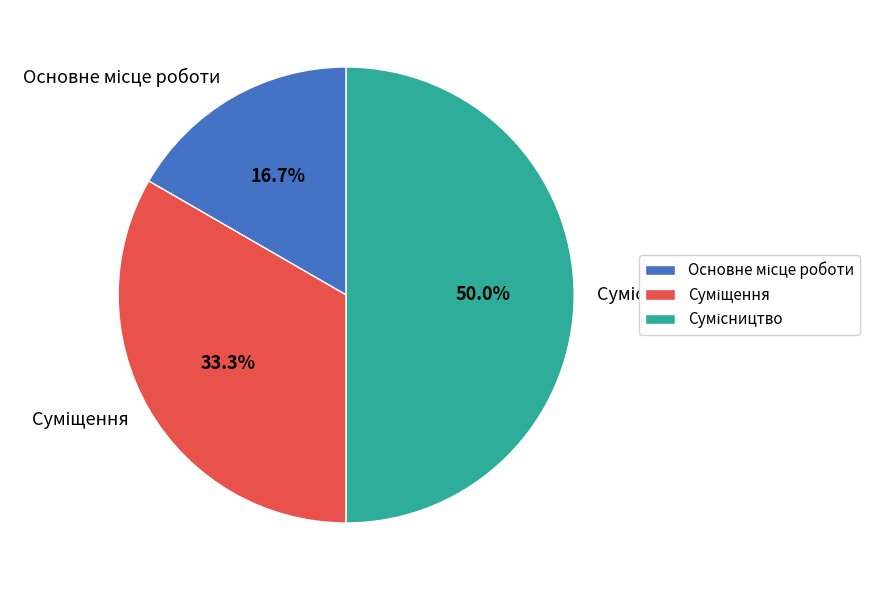

Count the number of slices in the pie.

3